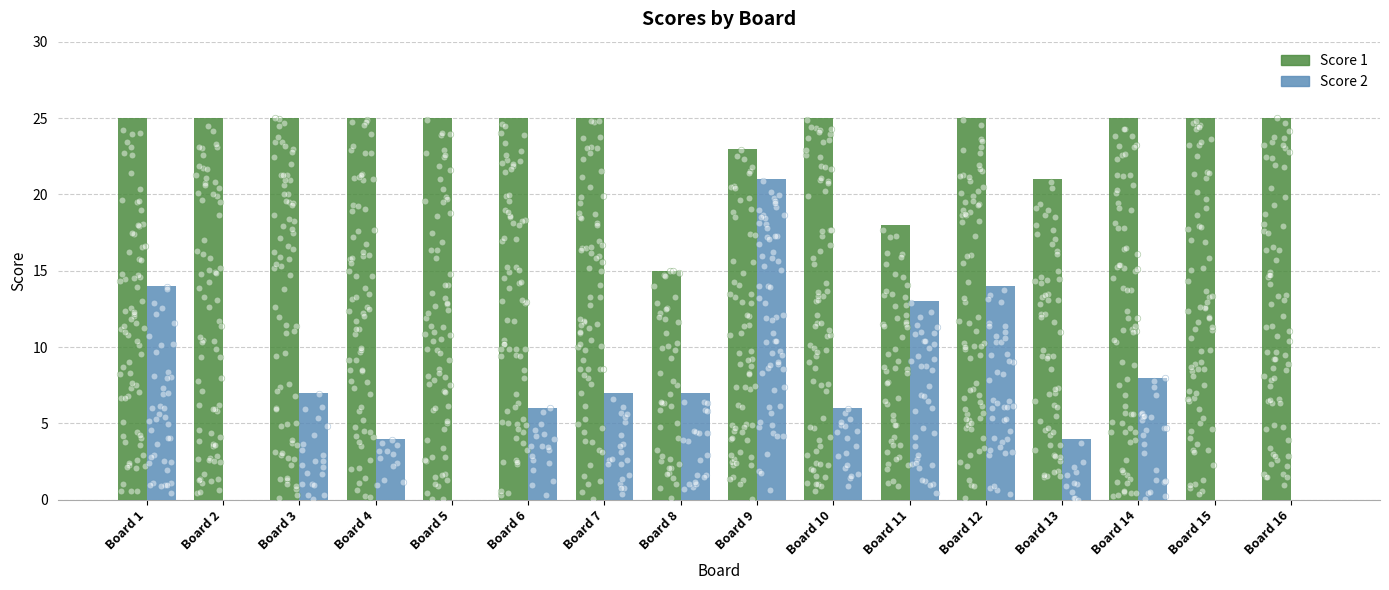

Which series reaches the minimum Y coordinate?

Score 2